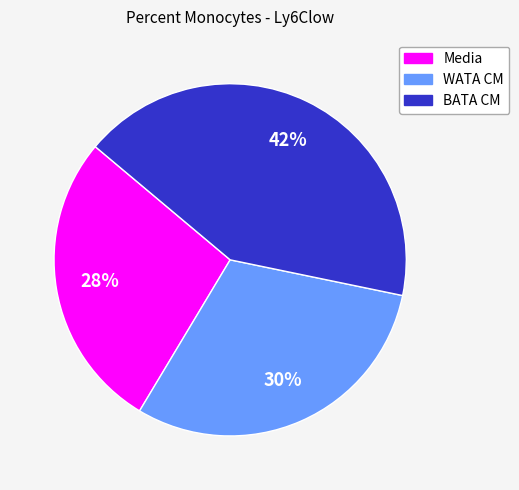

Rank the categories by value from lowest to highest.

Media, WATA CM, BATA CM